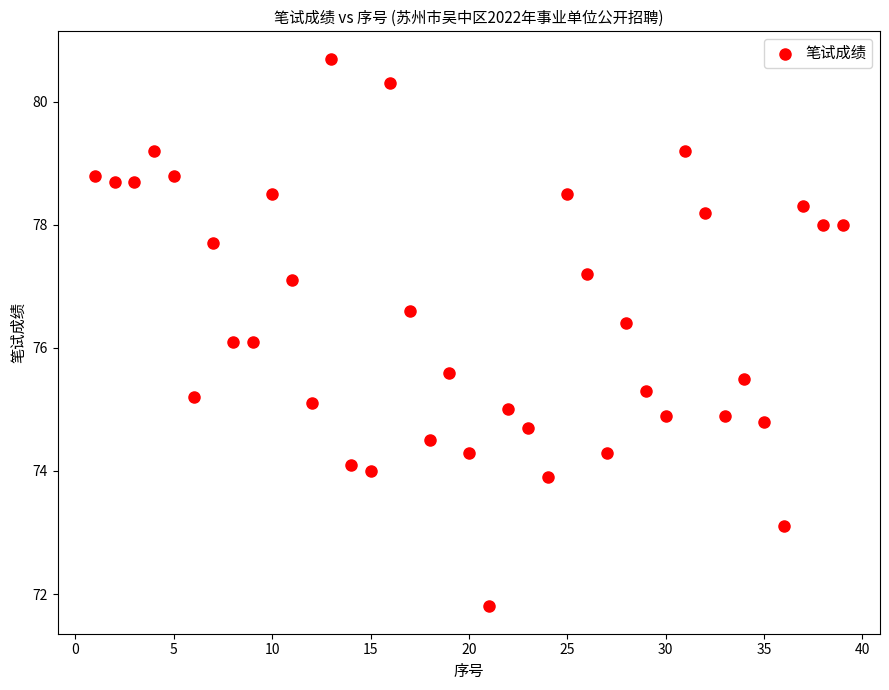

What is the range of X values (max minus min)?

38.0